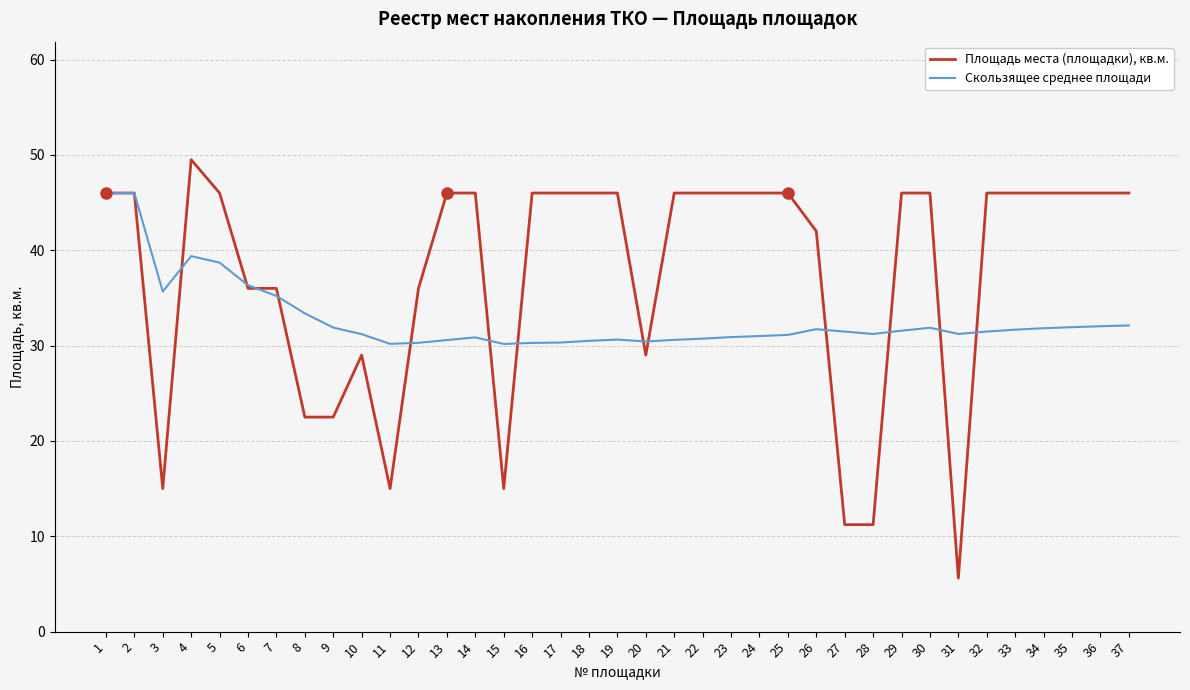

Which series has the largest total across all categories?

Площадь места (площадки), кв.м.